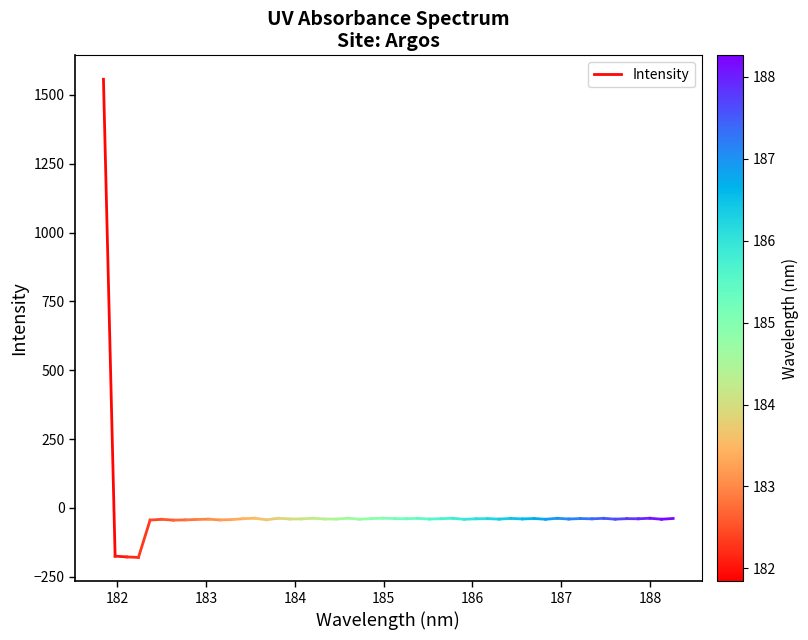

What is the minimum value shown in the chart?

-174.9